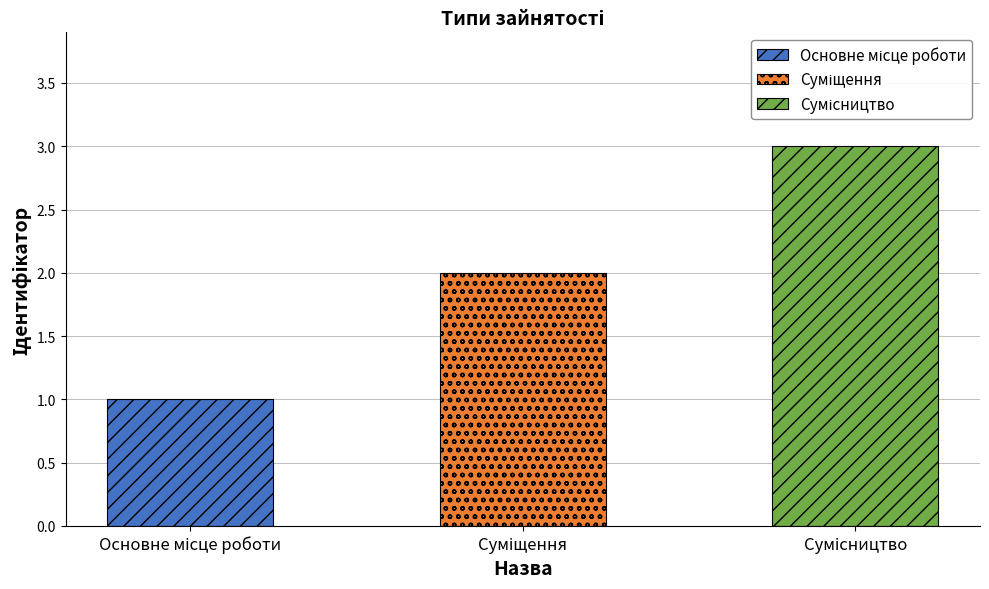

What is the sum of all values?

6